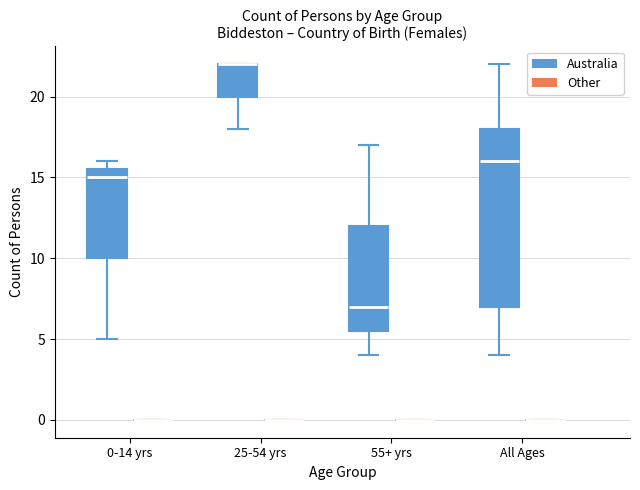

Comparing the boxes themselves (not the whiskers), which one is the tallest?

All Ages (Australia)